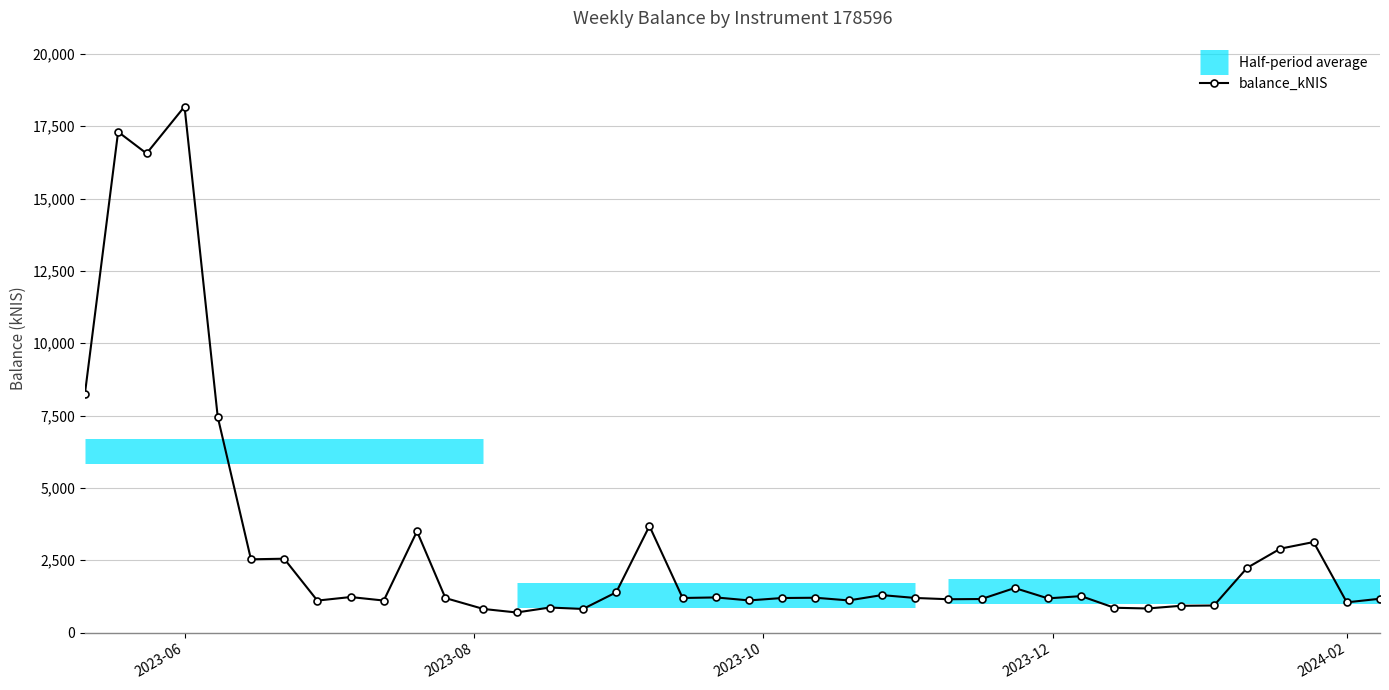

True or false: the data has more than 0 interior local peaks.

True